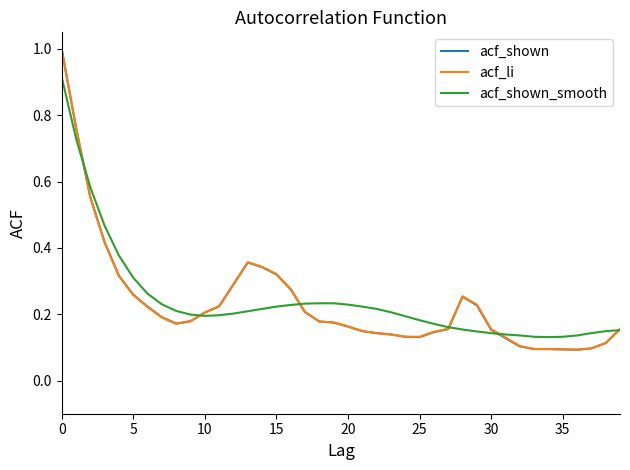

What is the maximum value shown in the chart?

1.0